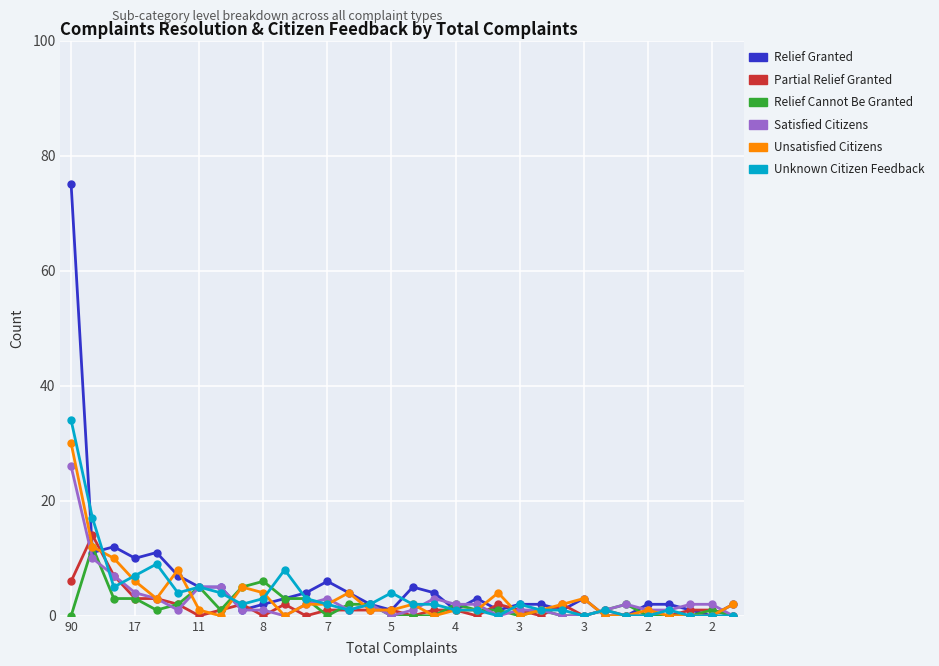

What is the greatest value displayed?

75